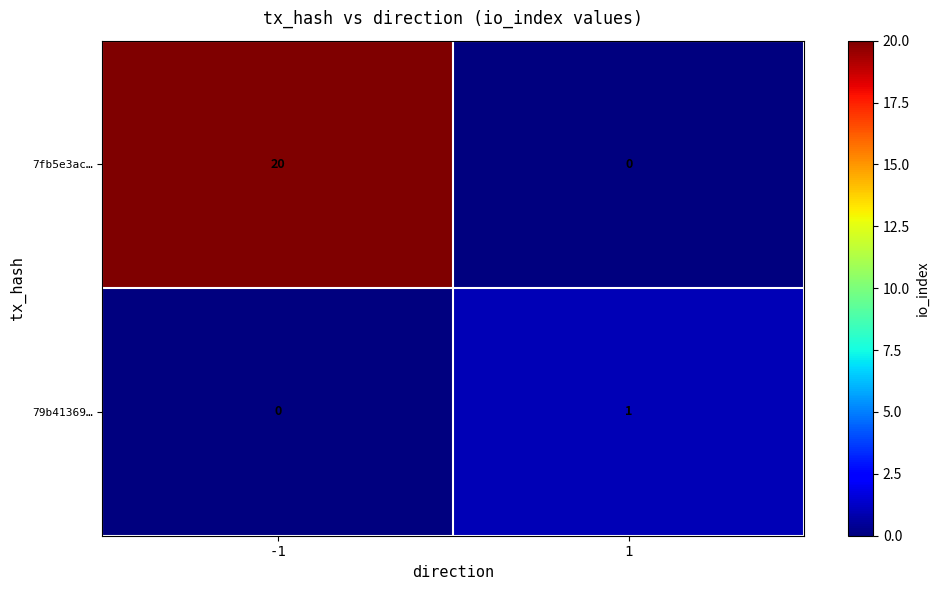

True or false: 7fb5e3ac… has a value of 7 at 1.

False